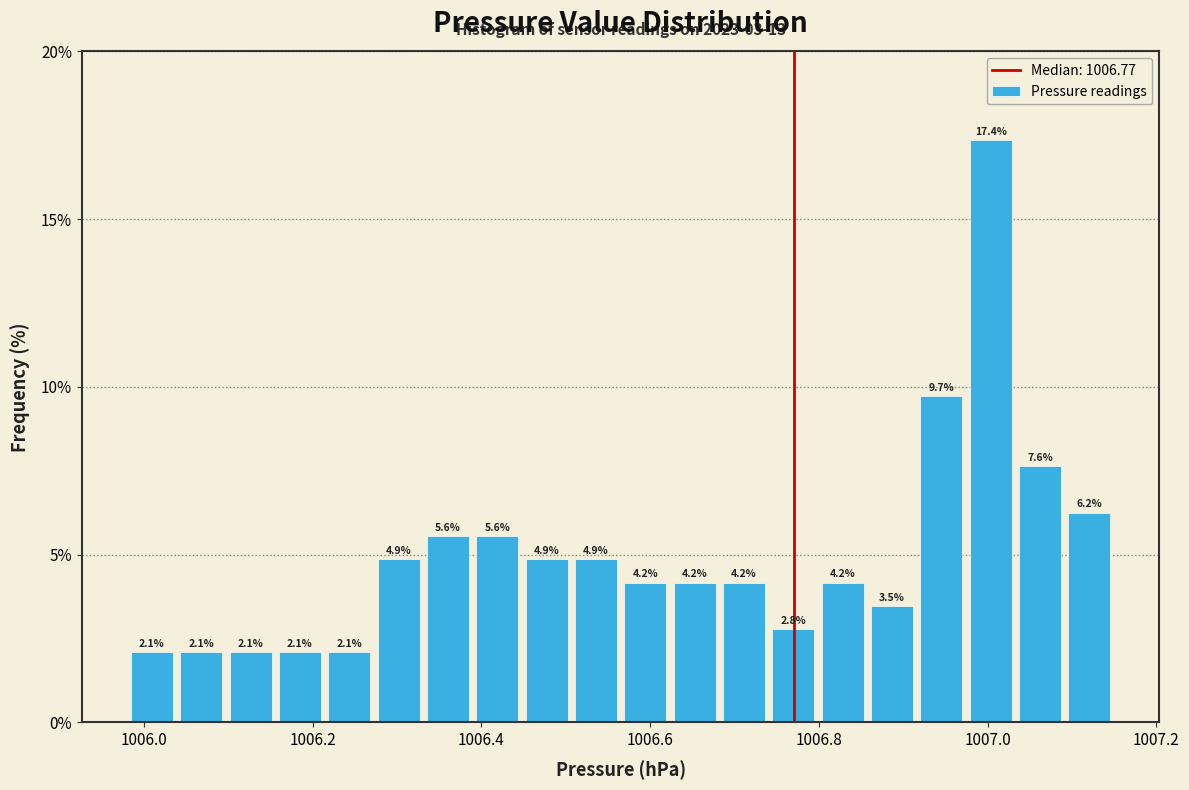

Around what value on the x-axis is the tallest bar? Give the approximate position of its centre, as read against the axis.

1007.00